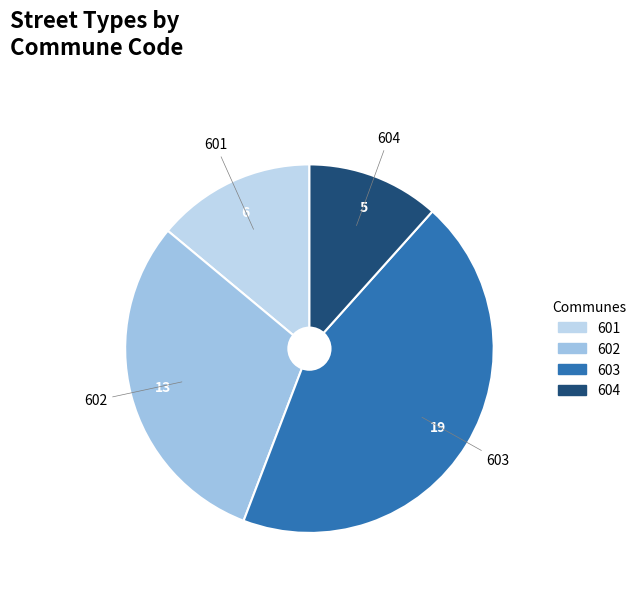

Is there a majority slice in this chart?

No